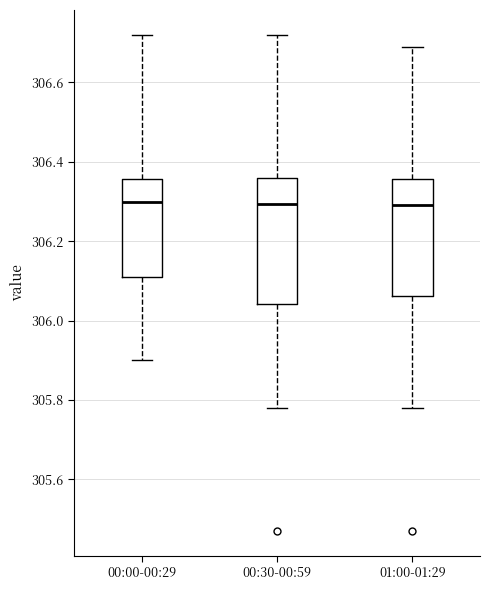

Reading left to right, transcribe this box plot: for each box, give where its median line is, the range the box spans, and where its two whiskers end, as read against the y-axis. The values are not printed on the chart, so give them approximately, as read against the axis.

00:00-00:29: median 306.30, box 306.12 to 306.36, whiskers 305.90 to 306.72
00:30-00:59: median 306.30, box 306.04 to 306.36, whiskers 305.78 to 306.72
01:00-01:29: median 306.30, box 306.06 to 306.36, whiskers 305.78 to 306.70